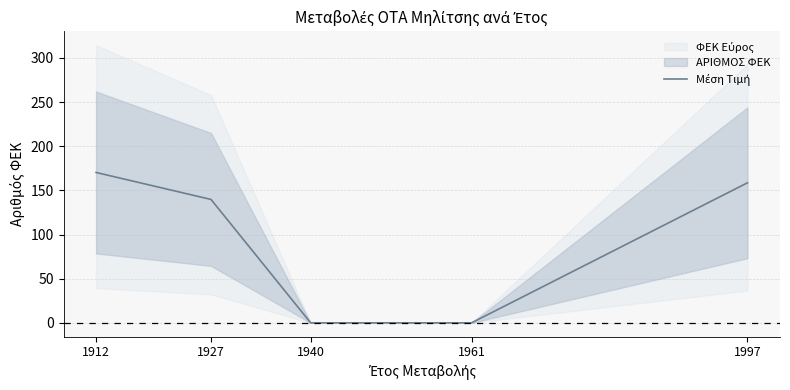

The value at 1912 is 256.8. True or false?

False